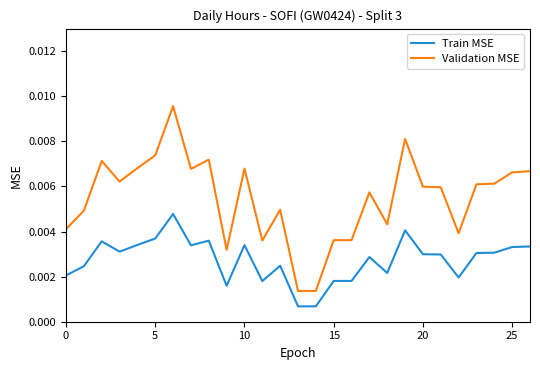

True or false: Validation MSE and Train MSE cross at least once.

False